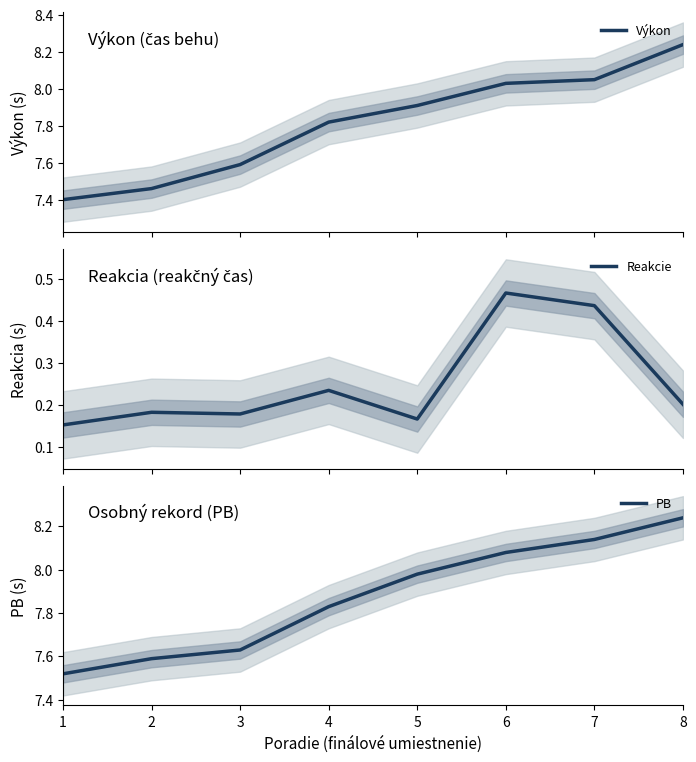

Where is the first local minimum for Reakcie?

3